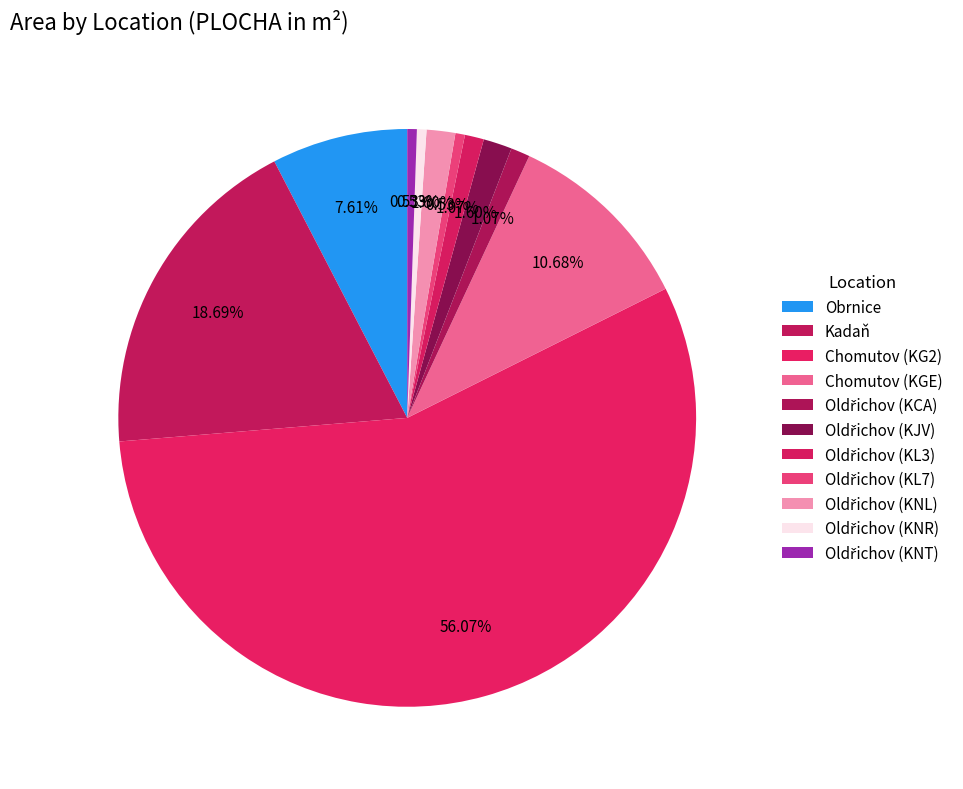

Which slice is the smallest?

Oldřichov (KL7)